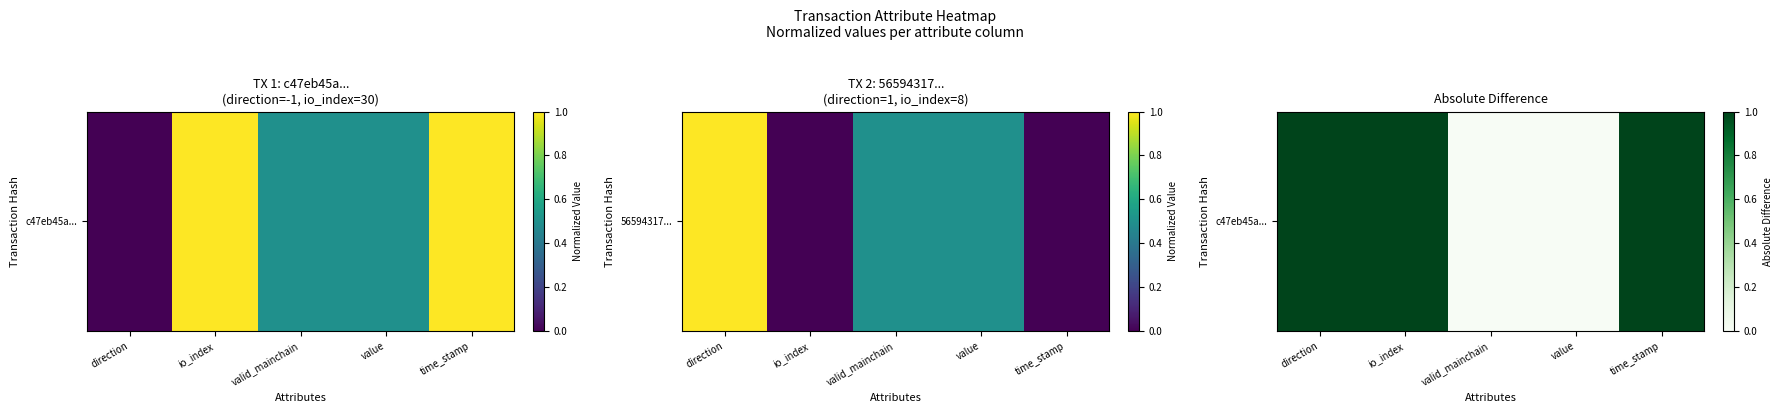

Which label corresponds to the largest value in the chart?

direction